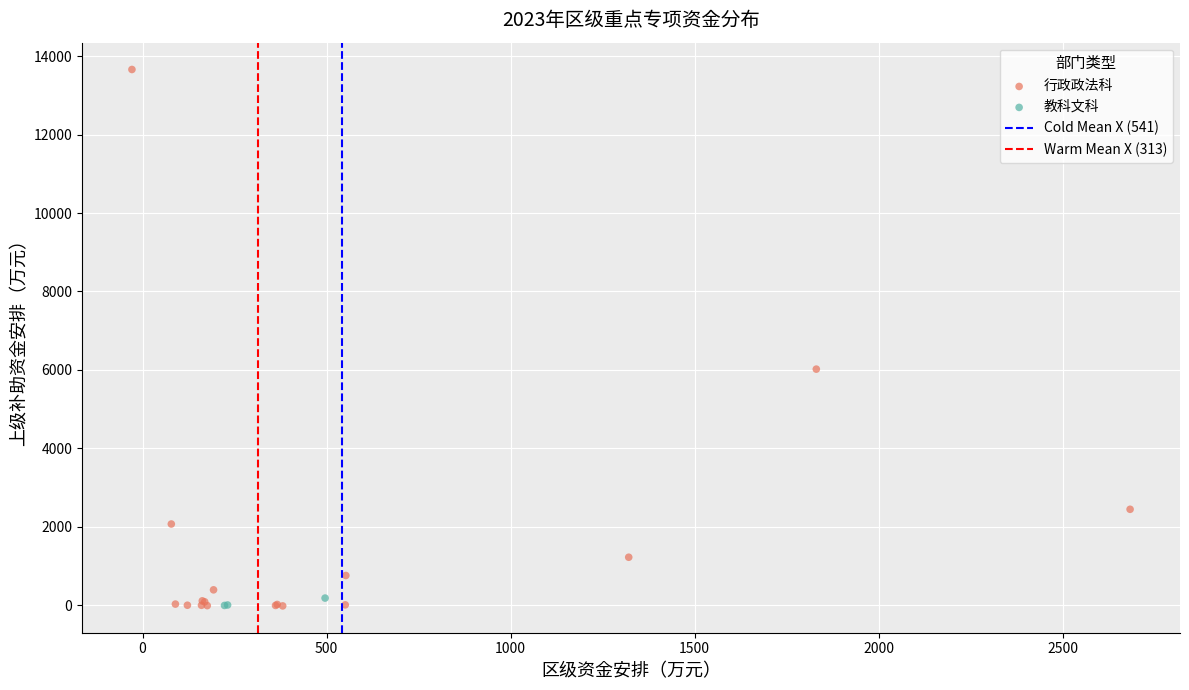

Which series has the widest spread of Y values?

行政政法科